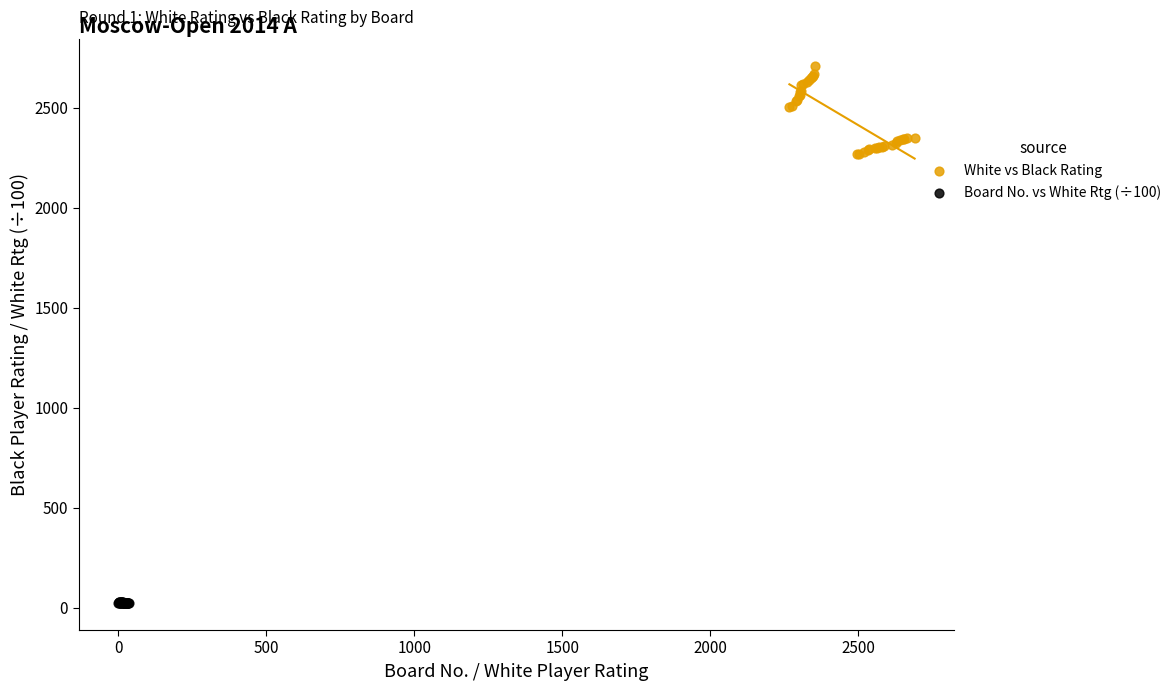

Which series reaches the minimum Y coordinate?

Board No. vs White Rtg (÷100)